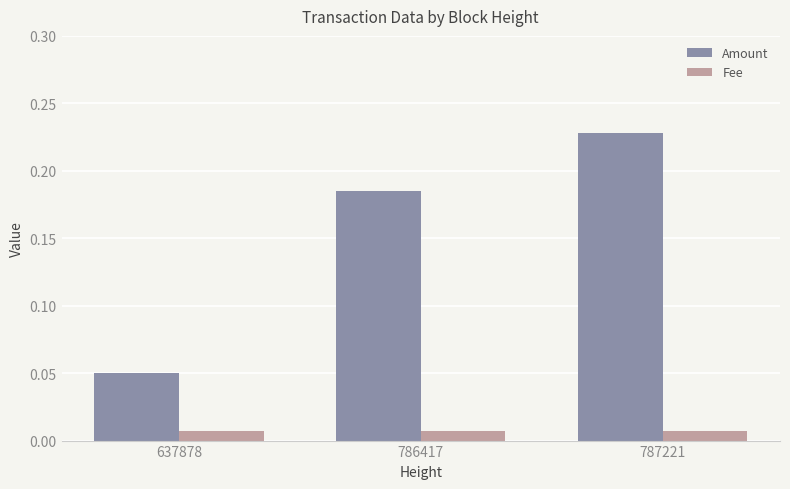

How many Amount values are between 0 and 1?

3